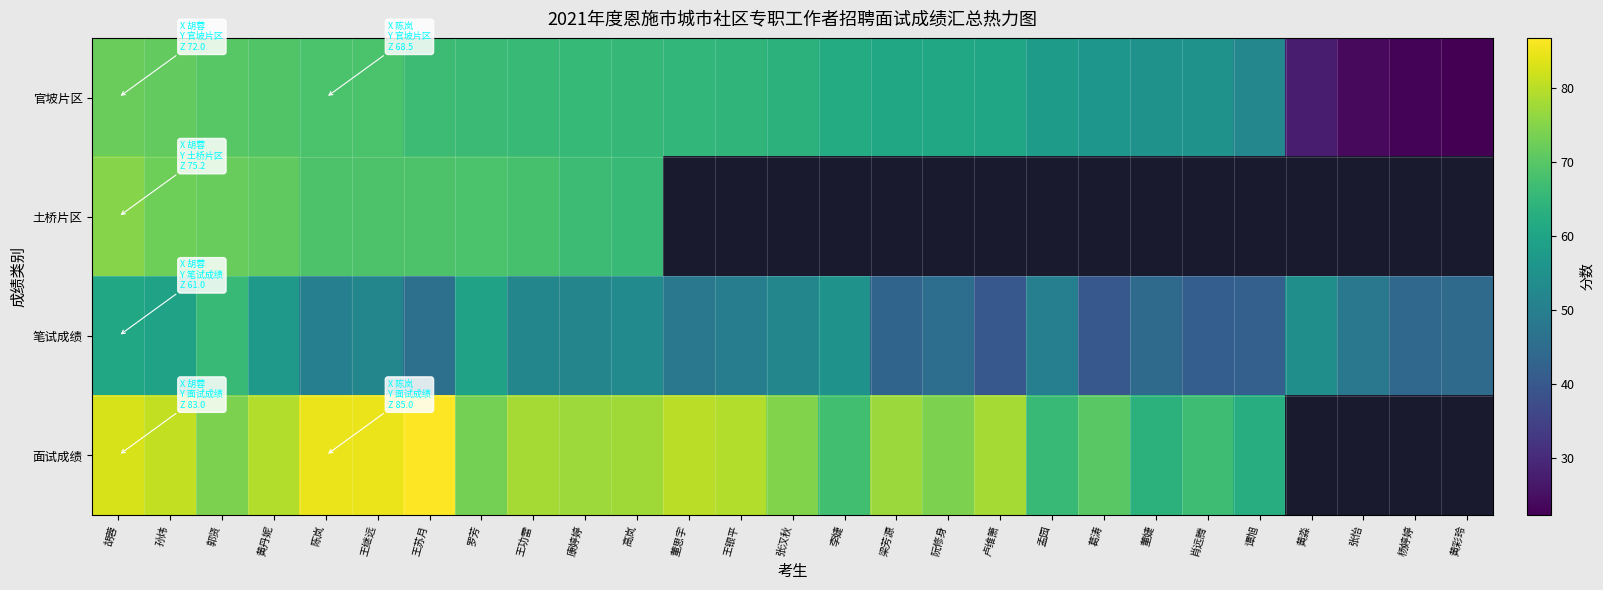

What is the minimum value shown in the chart?

22.2